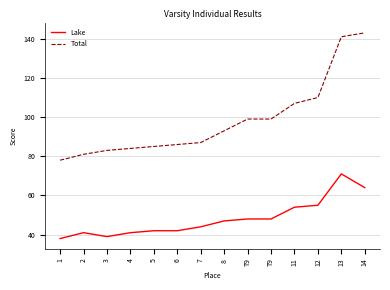

How many lines are shown in the chart?

2